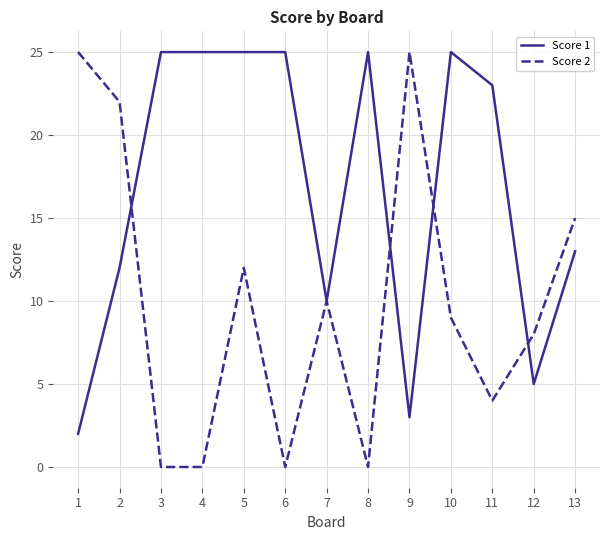

Rank the series by their average value, from highest to lowest.

Score 1, Score 2